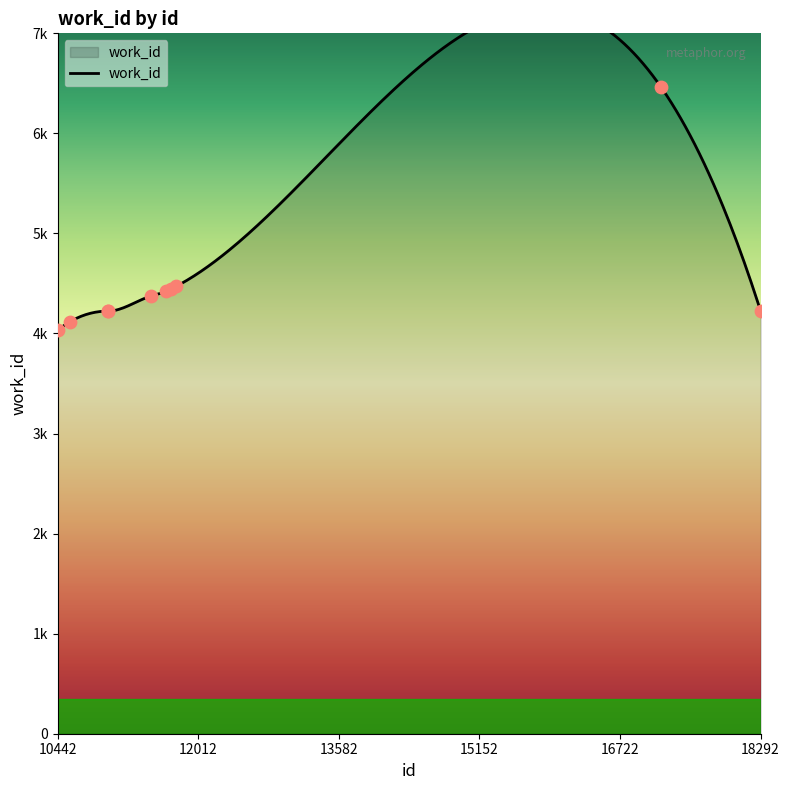

Between 11709 and 11479, which is larger?

11709